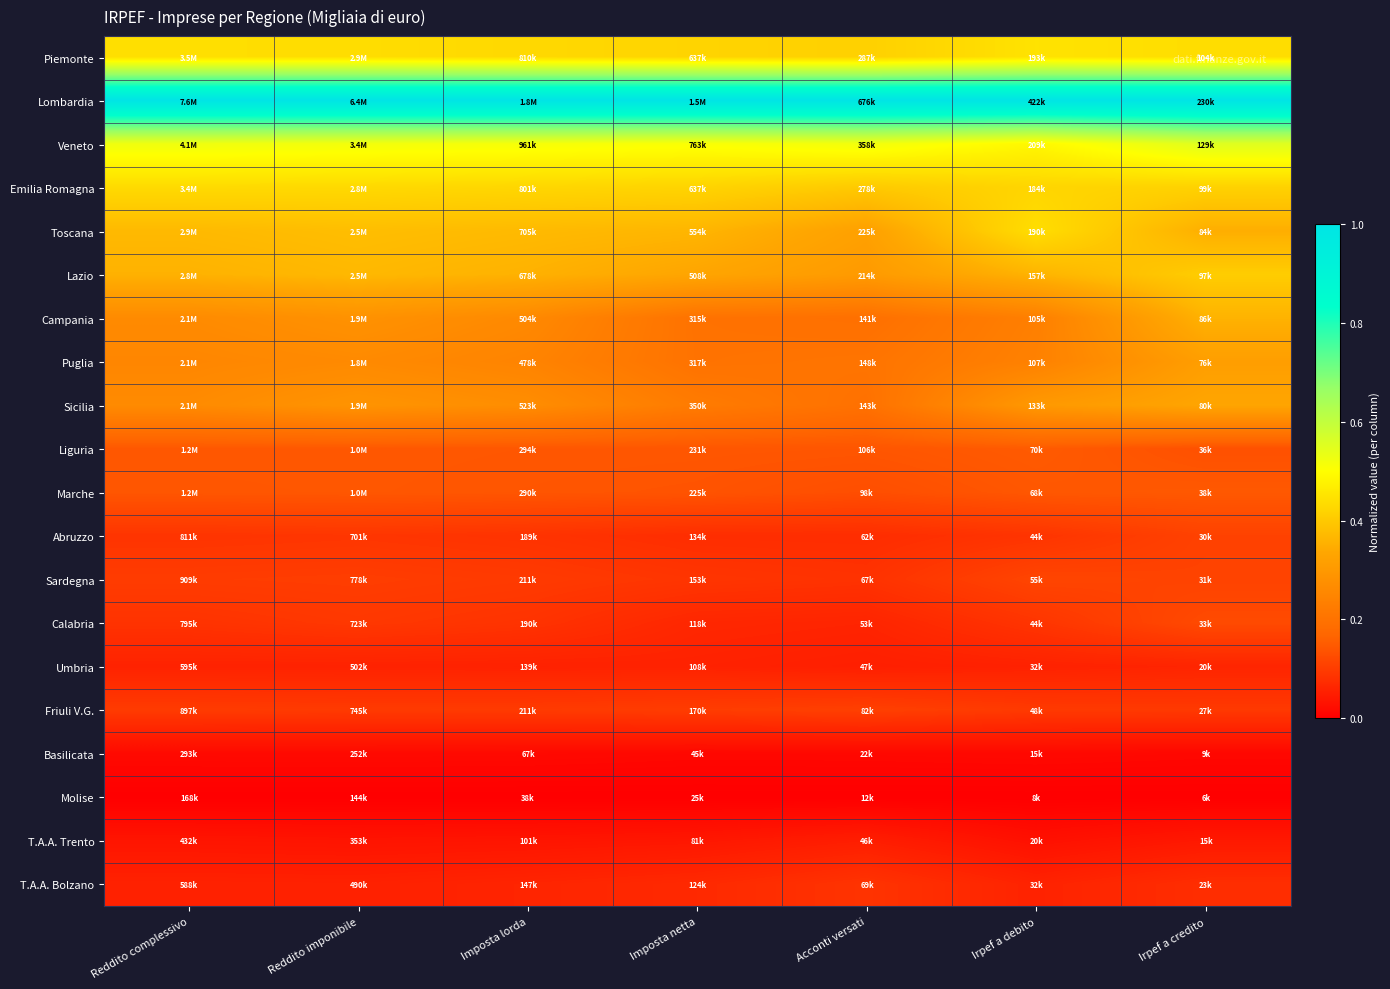

Which category has the highest value across all series?

Reddito complessivo